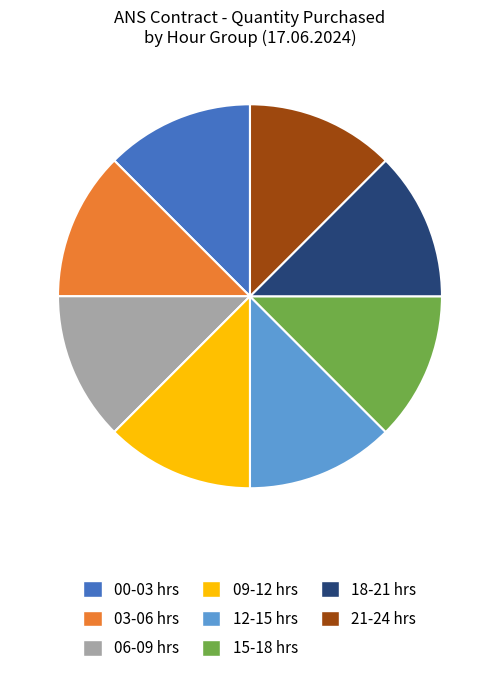

Do 09-12 hrs and 18-21 hrs together represent more than half of the pie?

No